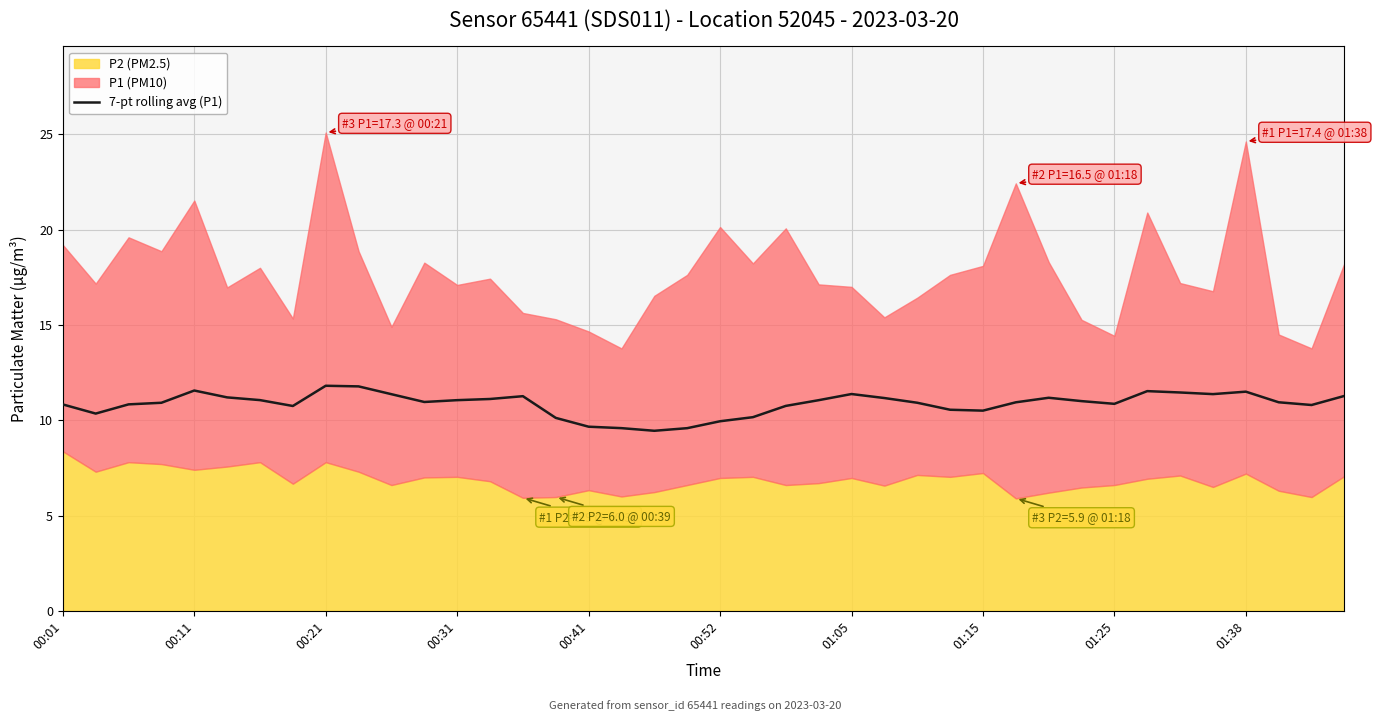

The value at 13 is 16.6. True or false?

False